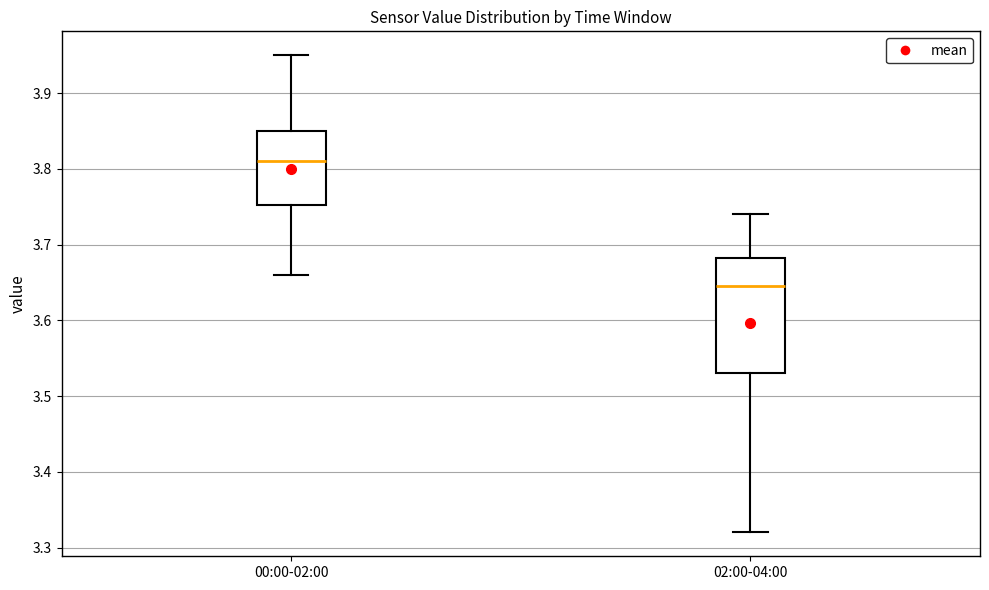

Reading left to right, read every box against the y-axis: the position of its median line, the range the box covers, and the ends of its whiskers. The values are not printed on the chart, so give them approximately, as read against the axis.

00:00-02:00: median 3.81, box 3.75 to 3.85, whiskers 3.66 to 3.95
02:00-04:00: median 3.65, box 3.53 to 3.68, whiskers 3.32 to 3.74